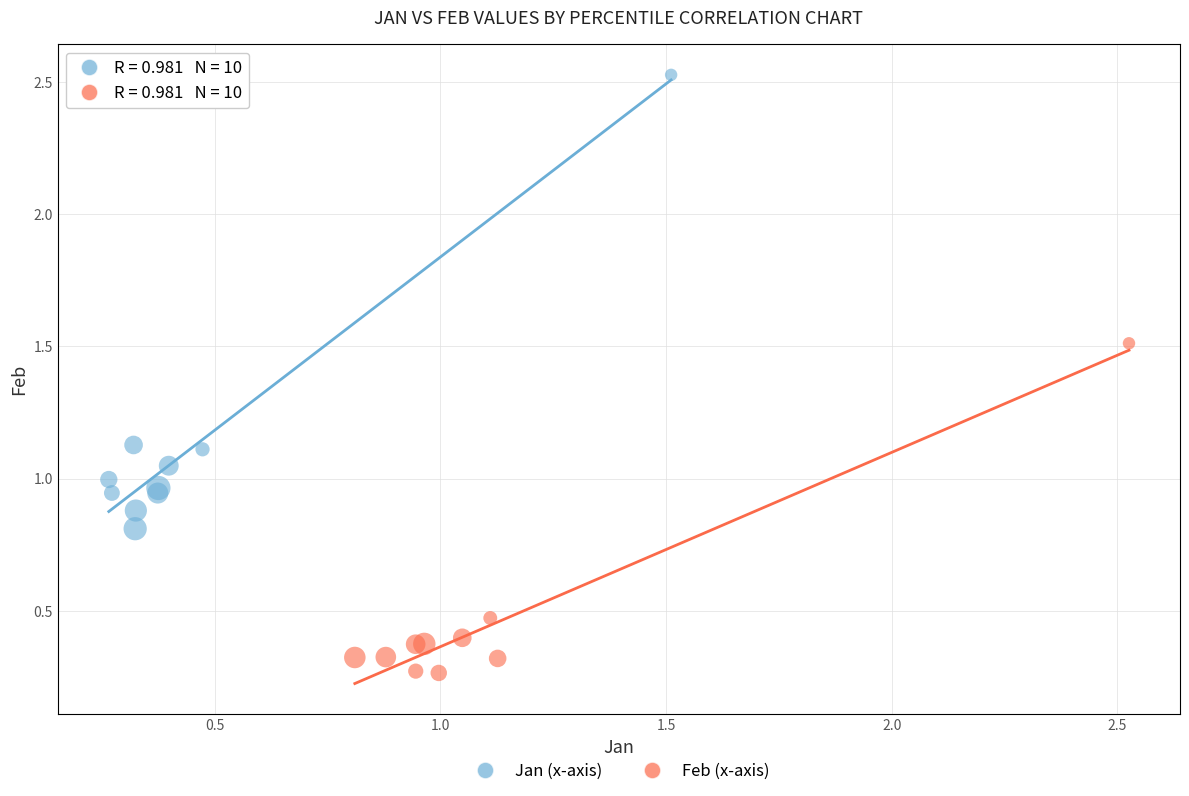

What are all the series names shown in the legend?

Jan (x-axis), Feb (x-axis)